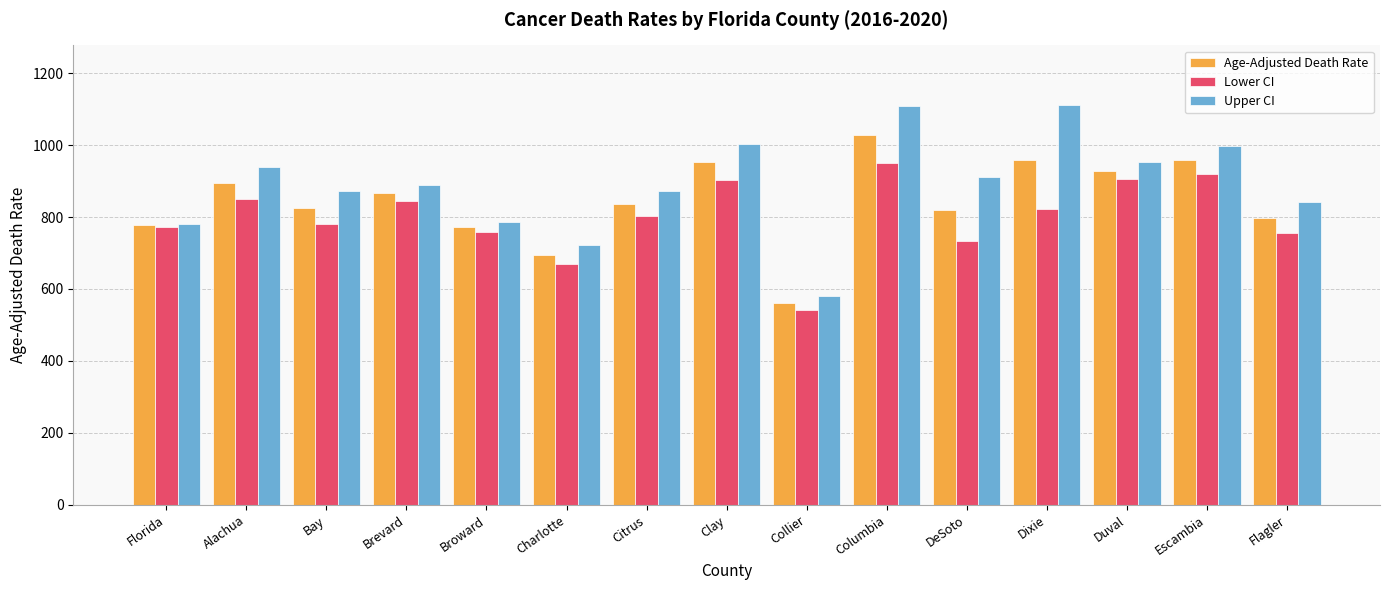

What position from the right is Bay?

13